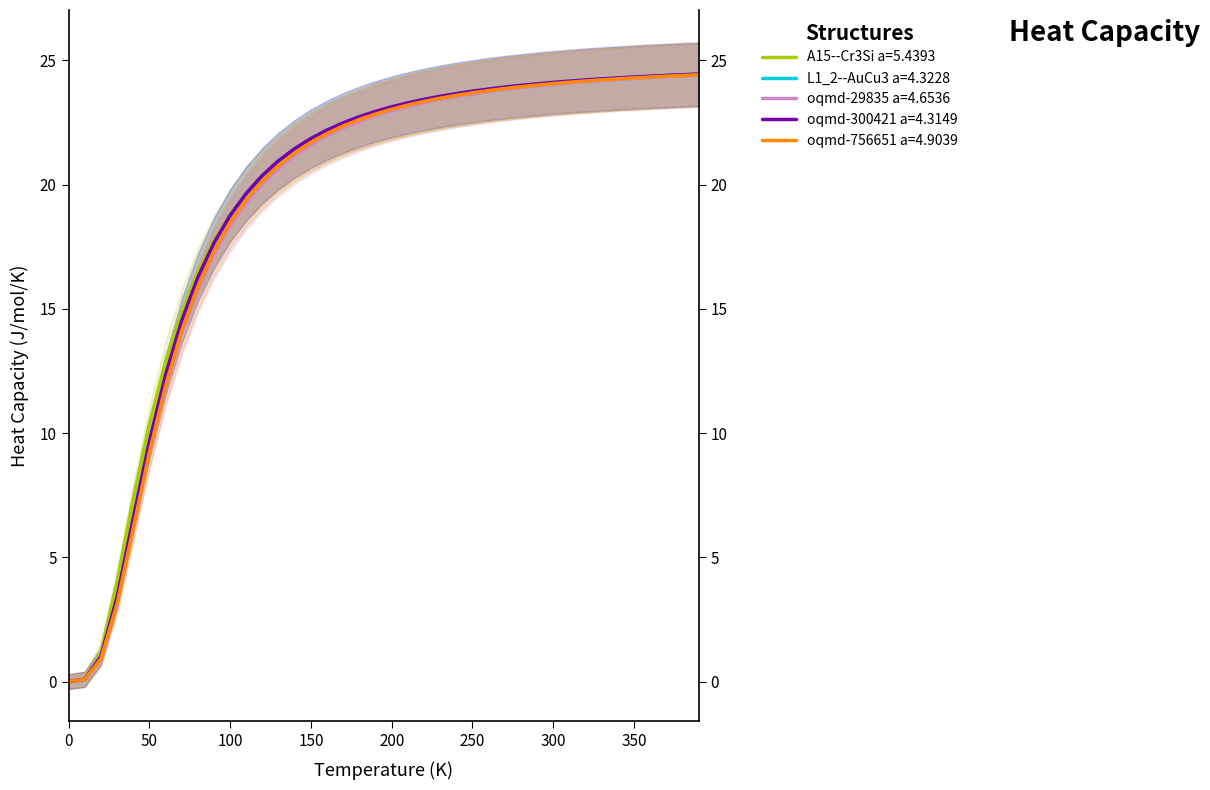

Count the number of categories in the chart.

40